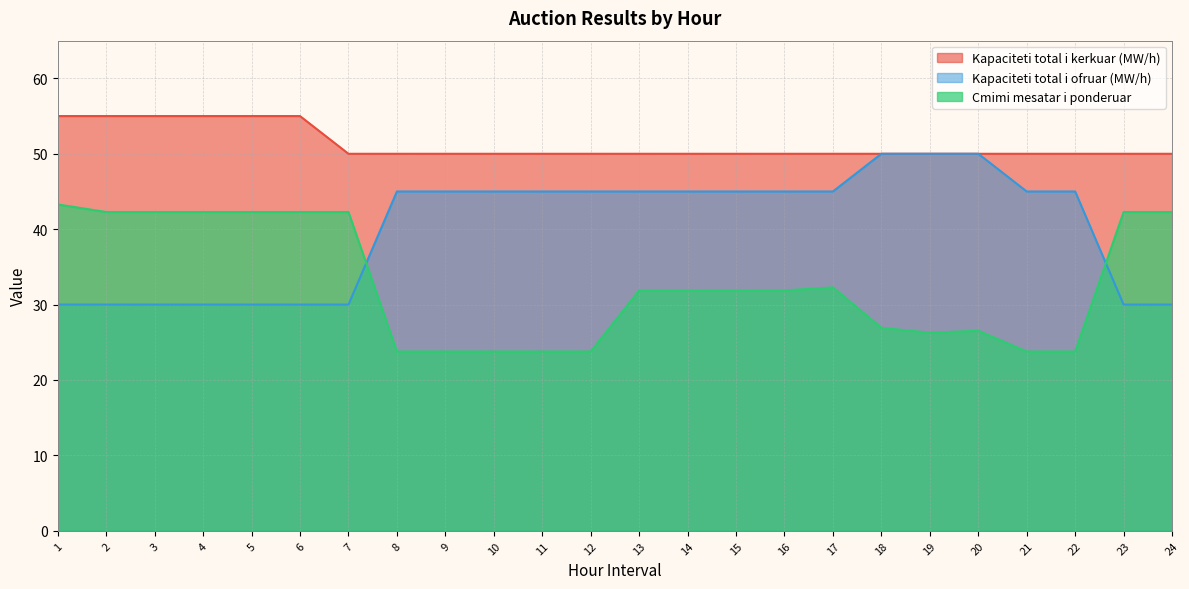

List the labels in order of Kapaciteti total i ofruar (MW/h) value, smallest first.

1, 2, 3, 4, 5, 6, 7, 23, 24, 8, 9, 10, 11, 12, 13, 14, 15, 16, 17, 21, 22, 18, 19, 20